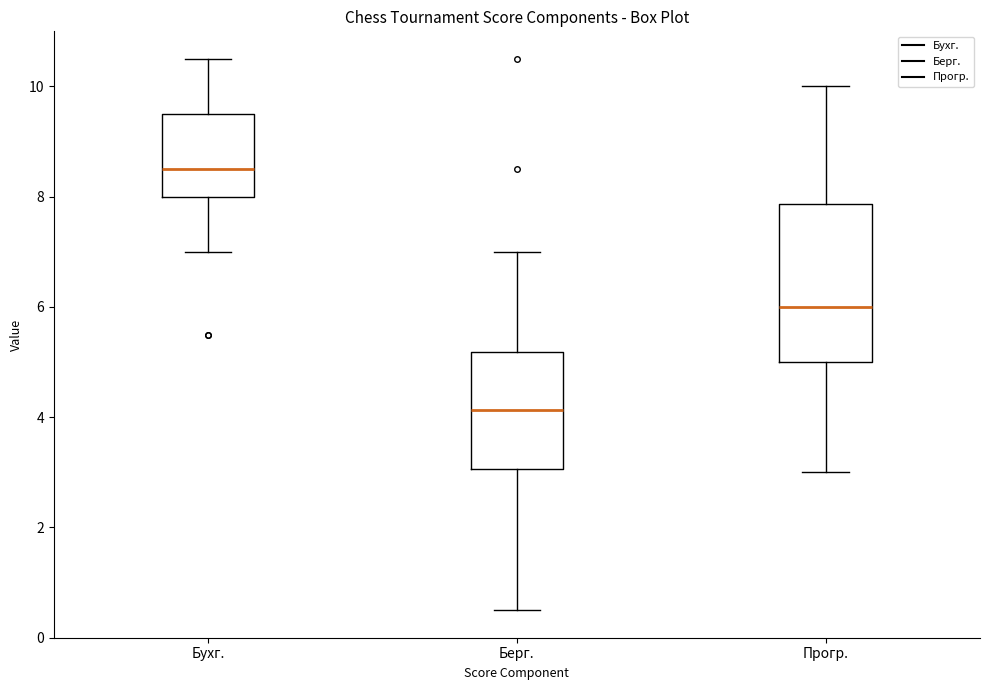

Comparing the boxes themselves (not the whiskers), which one is the tallest?

Прогр.